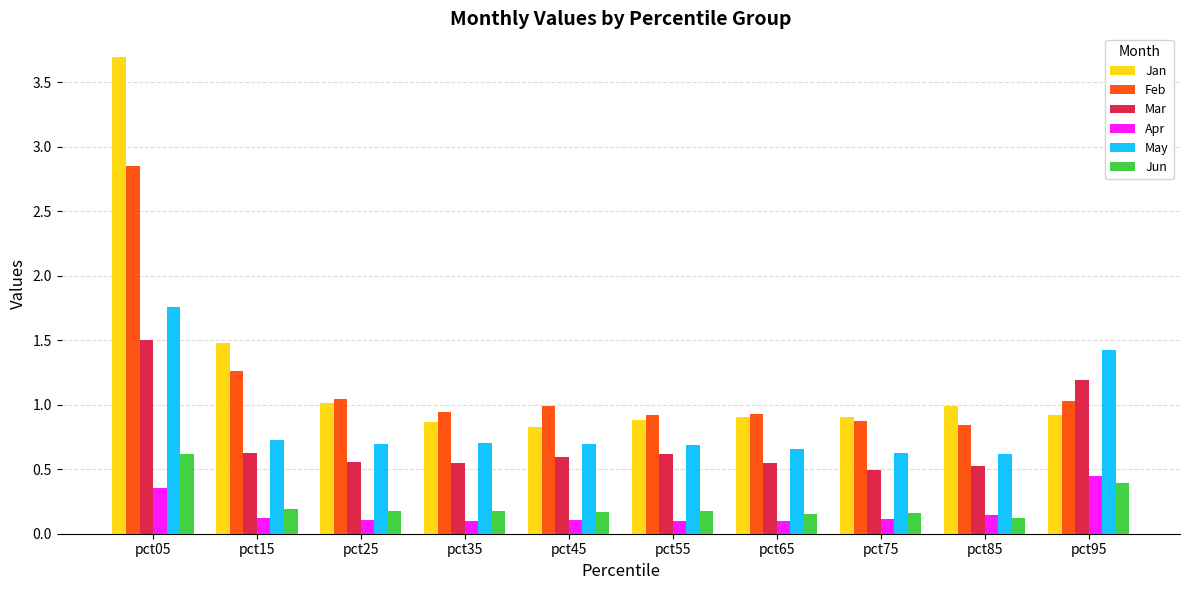

Between pct75 and pct95, which series saw the biggest shift?

May